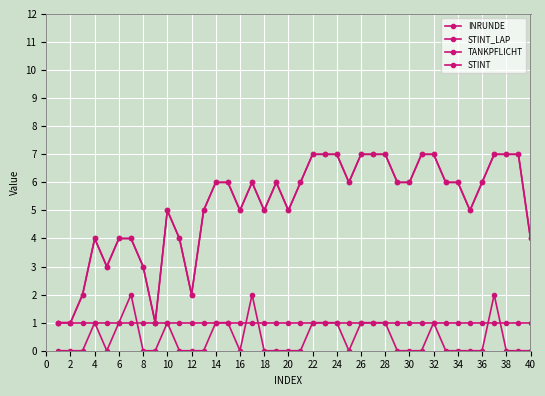

Reading left to right, extract all data points from this chart.

INRUNDE: 1	1	2	4	3	4	4	3	1	5	4	2	5	6	6	5	6	5	6	5	6	7	7	7	6	7	7	7	6	6	7	7	6	6	5	6	7	7	7	4
STINT_LAP: 1	1	2	4	3	4	4	3	1	5	4	2	5	6	6	5	6	5	6	5	6	7	7	7	6	7	7	7	6	6	7	7	6	6	5	6	7	7	7	4
TANKPFLICHT: 0	0	0	1	0	1	2	0	0	1	0	0	0	1	1	0	2	0	0	0	0	1	1	1	0	1	1	1	0	0	0	1	0	0	0	0	2	0	0	0
STINT: 1	1	1	1	1	1	1	1	1	1	1	1	1	1	1	1	1	1	1	1	1	1	1	1	1	1	1	1	1	1	1	1	1	1	1	1	1	1	1	1